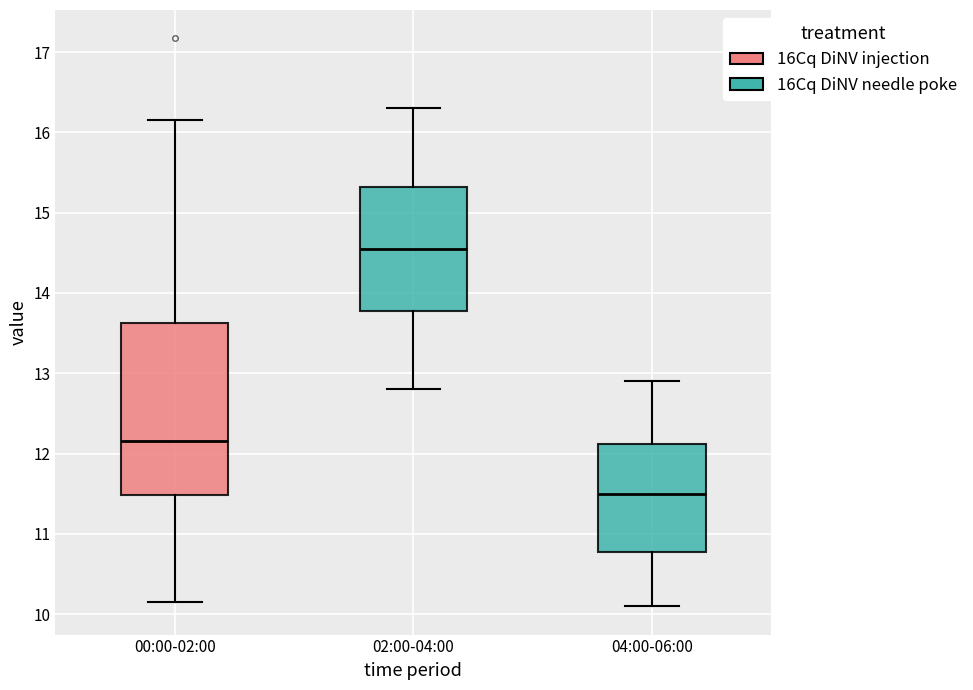

Where does the lower whisker of the box for 02:00-04:00 end on the y-axis? The values are not printed on the chart, so give them approximately, as read against the axis.

12.8